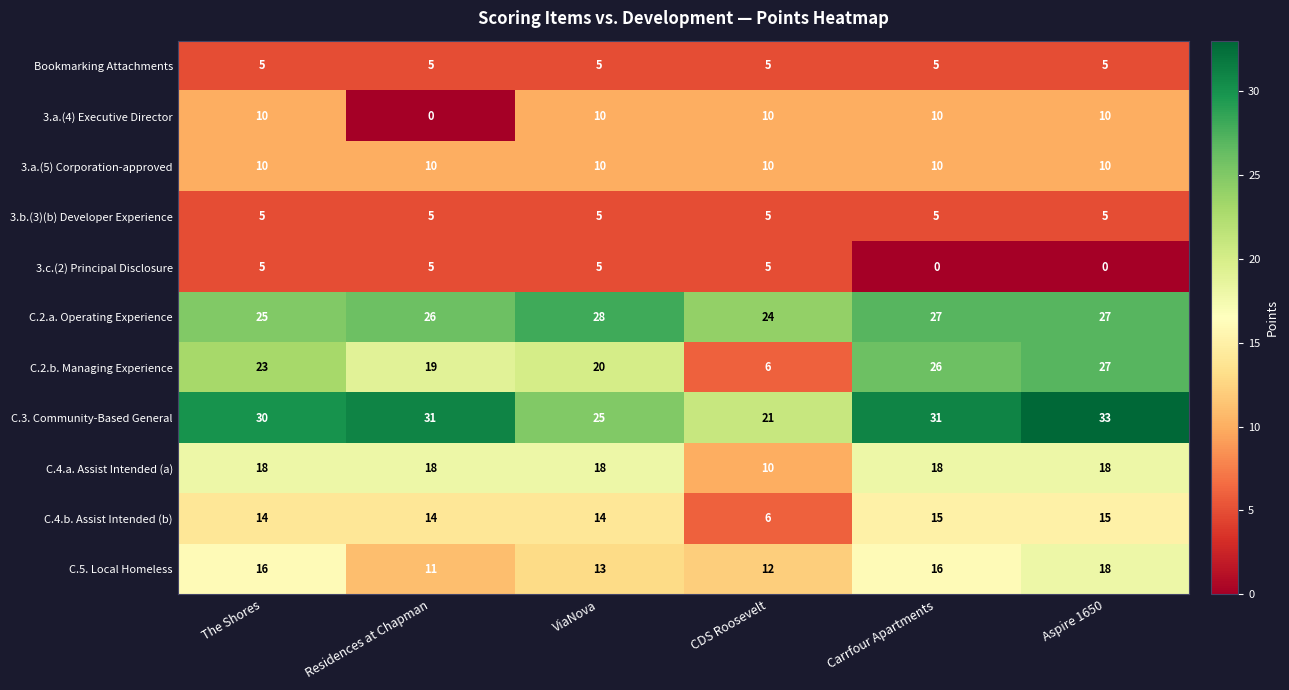

Between The Shores and Aspire 1650, which series saw the biggest shift?

3.c.(2) Principal Disclosure